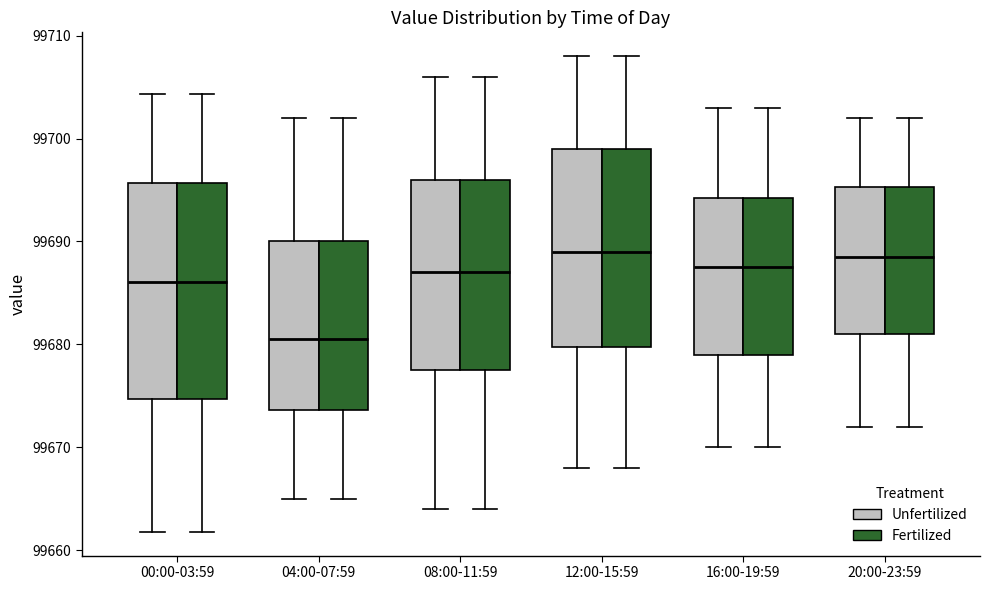

Reading left to right, transcribe this box plot: for each box, give where its median line is, the range the box spans, and where its two whiskers end, as read against the y-axis. The values are not printed on the chart, so give them approximately, as read against the axis.

00:00-03:59 (Unfertilized): median 99686, box 99675 to 99696, whiskers 99662 to 99704
00:00-03:59 (Fertilized): median 99686, box 99675 to 99696, whiskers 99662 to 99704
04:00-07:59 (Unfertilized): median 99681, box 99674 to 99690, whiskers 99665 to 99702
04:00-07:59 (Fertilized): median 99681, box 99674 to 99690, whiskers 99665 to 99702
08:00-11:59 (Unfertilized): median 99687, box 99678 to 99696, whiskers 99664 to 99706
08:00-11:59 (Fertilized): median 99687, box 99678 to 99696, whiskers 99664 to 99706
12:00-15:59 (Unfertilized): median 99689, box 99680 to 99699, whiskers 99668 to 99708
12:00-15:59 (Fertilized): median 99689, box 99680 to 99699, whiskers 99668 to 99708
16:00-19:59 (Unfertilized): median 99688, box 99679 to 99694, whiskers 99670 to 99703
16:00-19:59 (Fertilized): median 99688, box 99679 to 99694, whiskers 99670 to 99703
20:00-23:59 (Unfertilized): median 99689, box 99681 to 99695, whiskers 99672 to 99702
20:00-23:59 (Fertilized): median 99689, box 99681 to 99695, whiskers 99672 to 99702